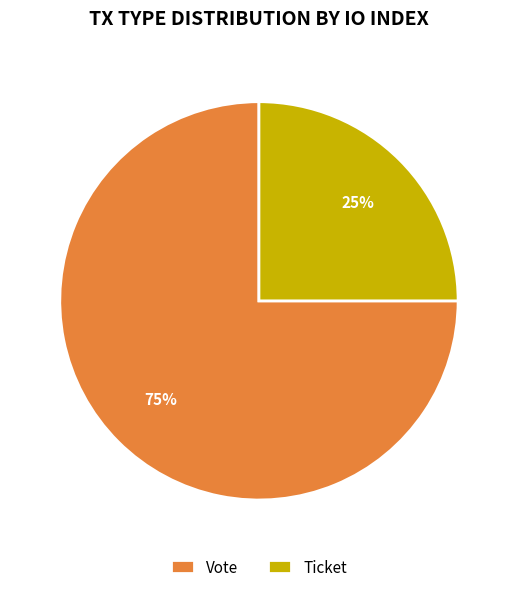

To the nearest percent, what is the combined percentage of Vote and Ticket?

100%